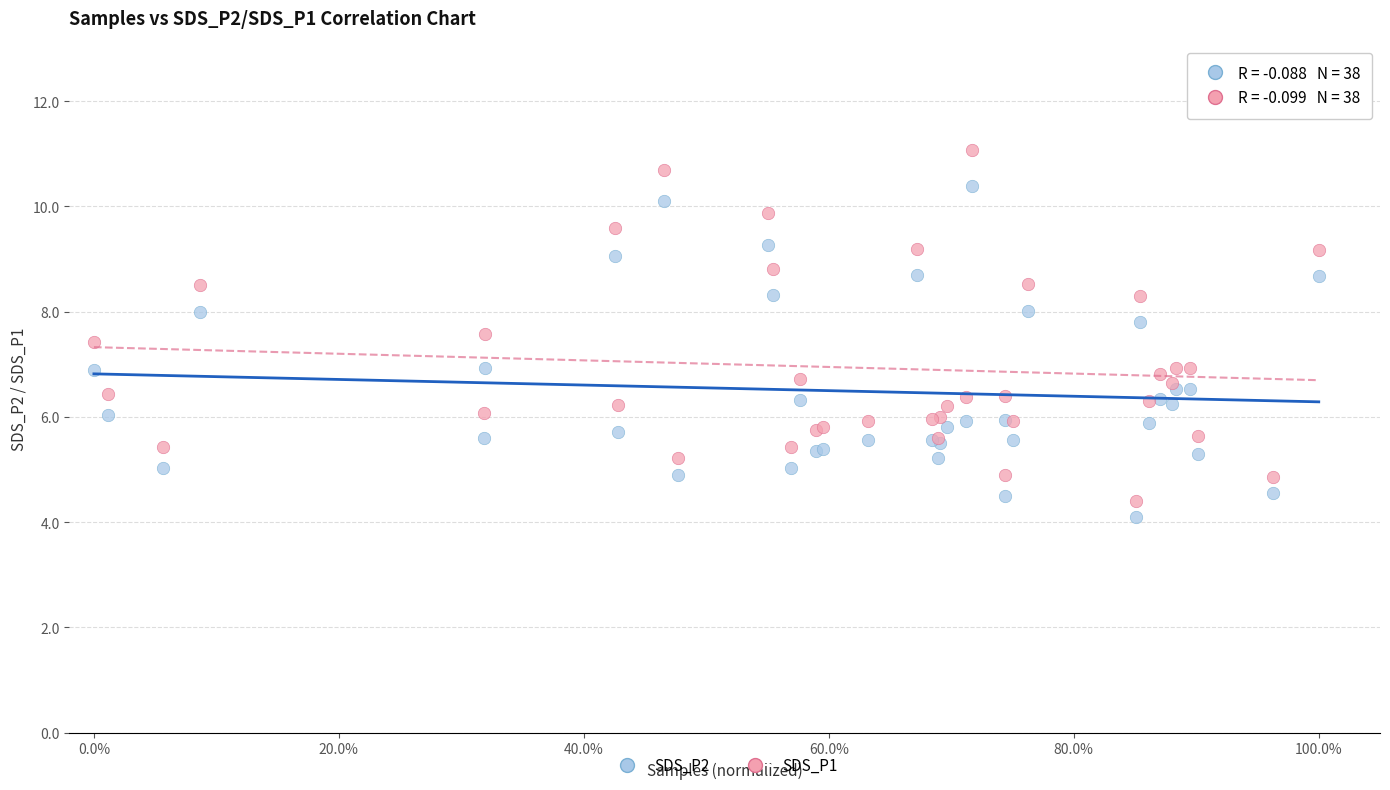

Which series has the largest Y range (max minus min)?

SDS_P1